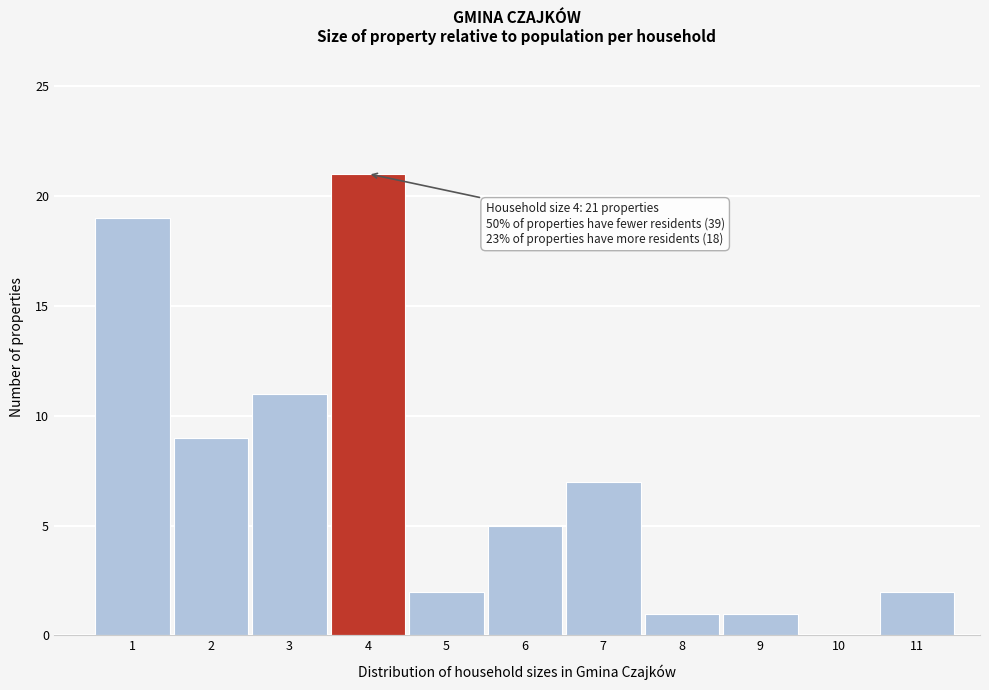

Reading right to left, transcribe all the data shown in this chart.

11=2	10=0	9=1	8=1	7=7	6=5	5=2	4=21	3=11	2=9	1=19